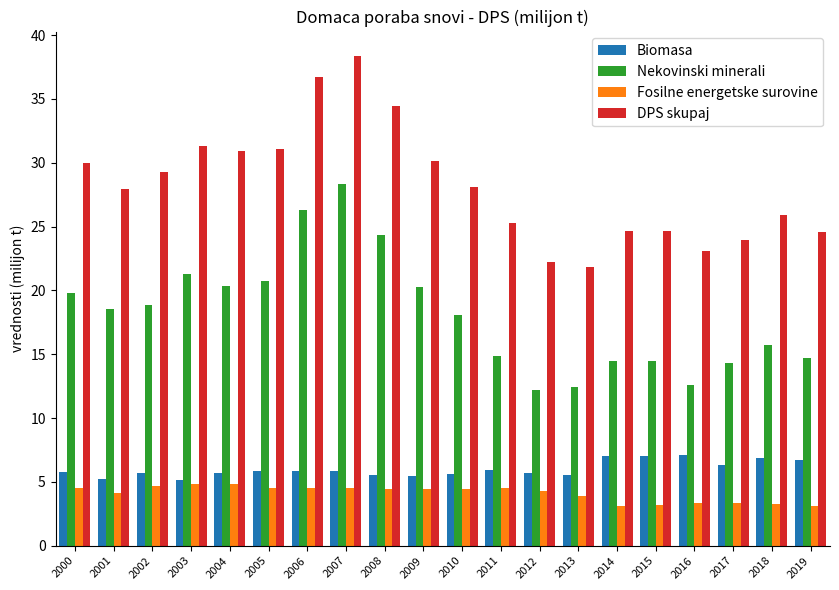

Which series has the largest total across all categories?

DPS skupaj